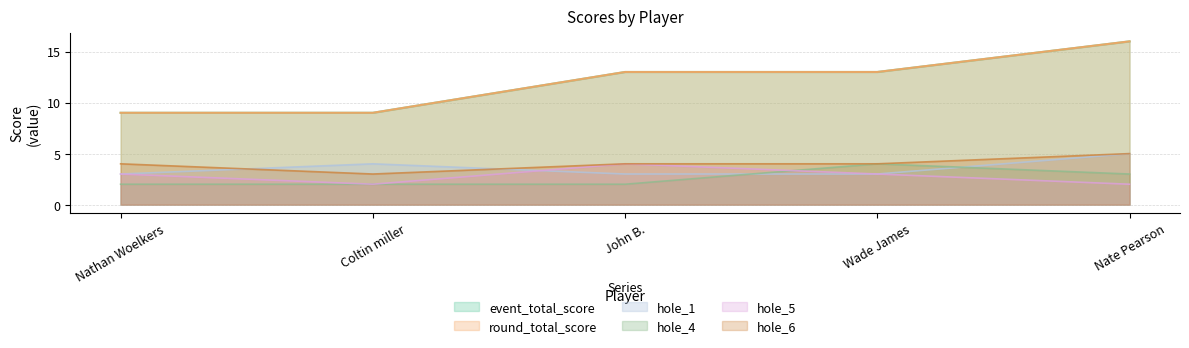

What are all the series names shown in the legend?

event_total_score, round_total_score, hole_1, hole_4, hole_5, hole_6